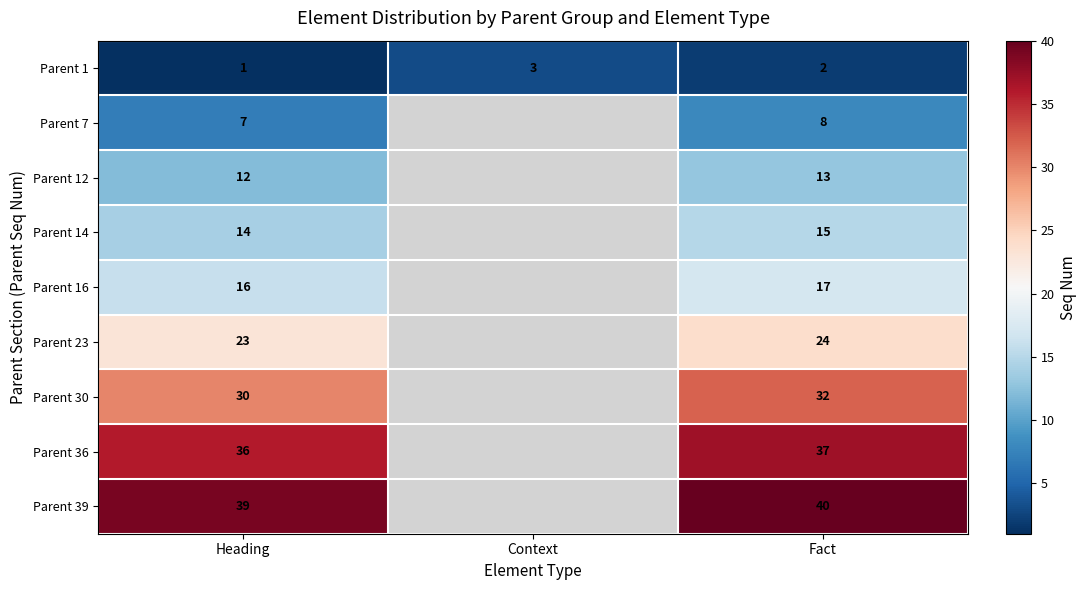

Rank the series at Heading from lowest to highest value.

Parent 1, Parent 7, Parent 12, Parent 14, Parent 16, Parent 23, Parent 30, Parent 36, Parent 39